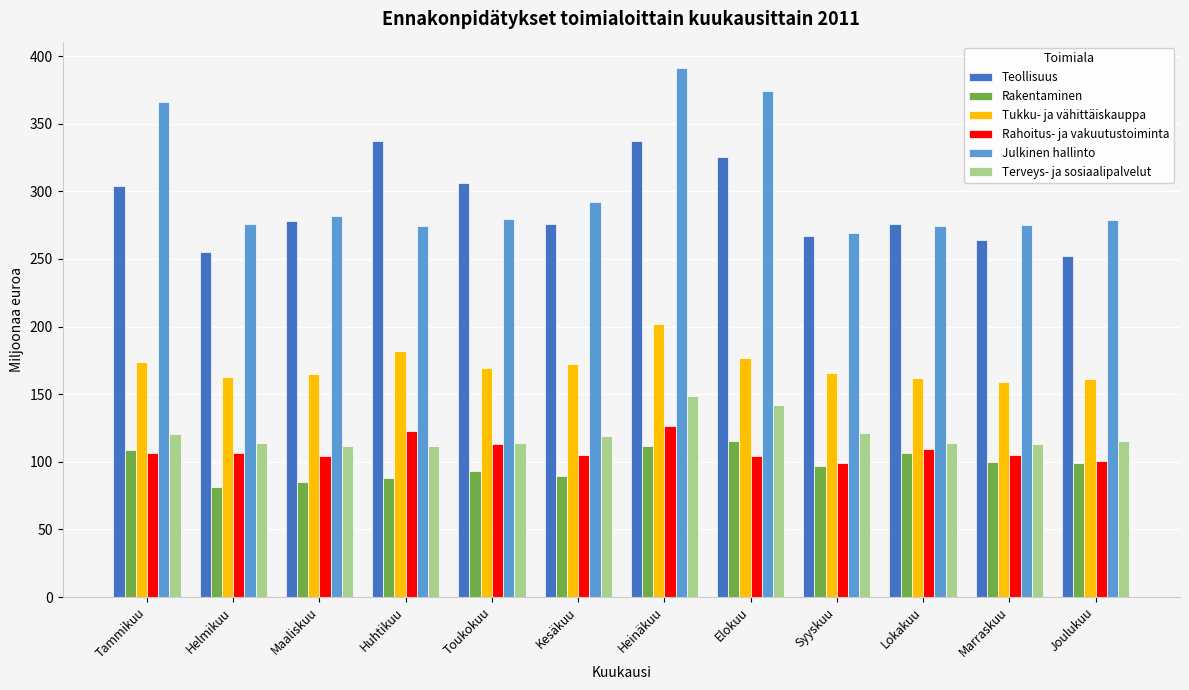

What is the sum of all Rakentaminen values?

1175.2